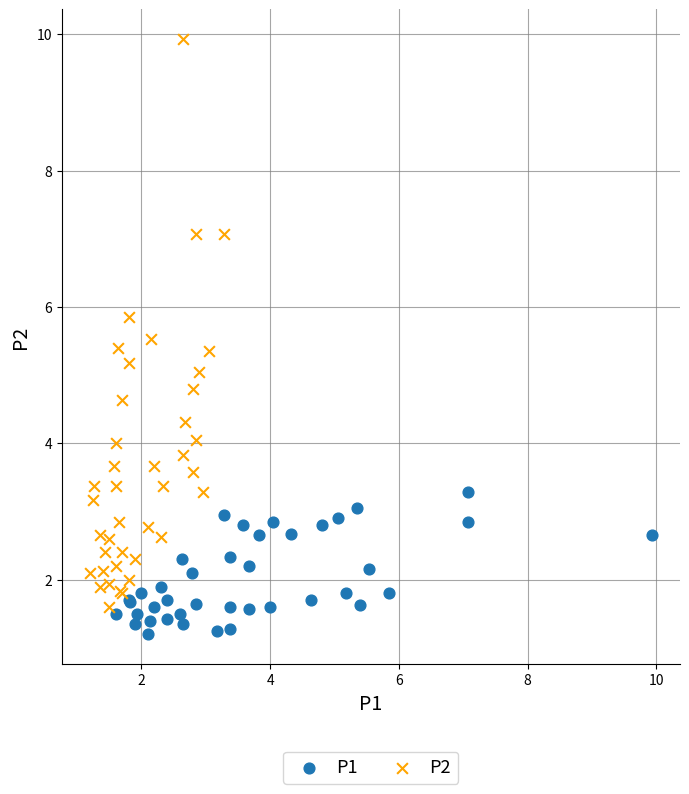

Which series has the widest spread of Y values?

P2